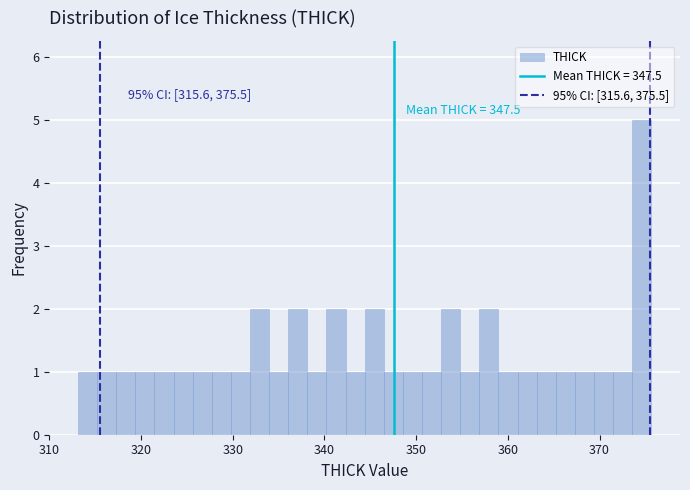

Read against the x-axis, roughly where is the centre of the tallest bar?

375